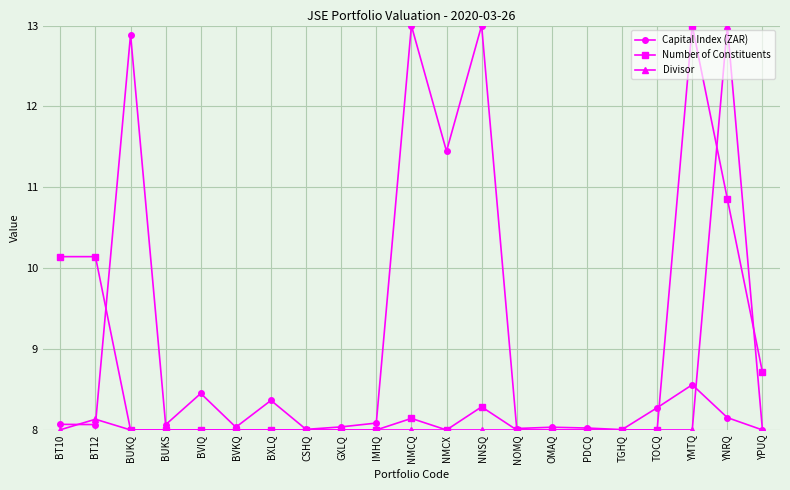

Read the Capital Index (ZAR) value at BUKS.

8.1